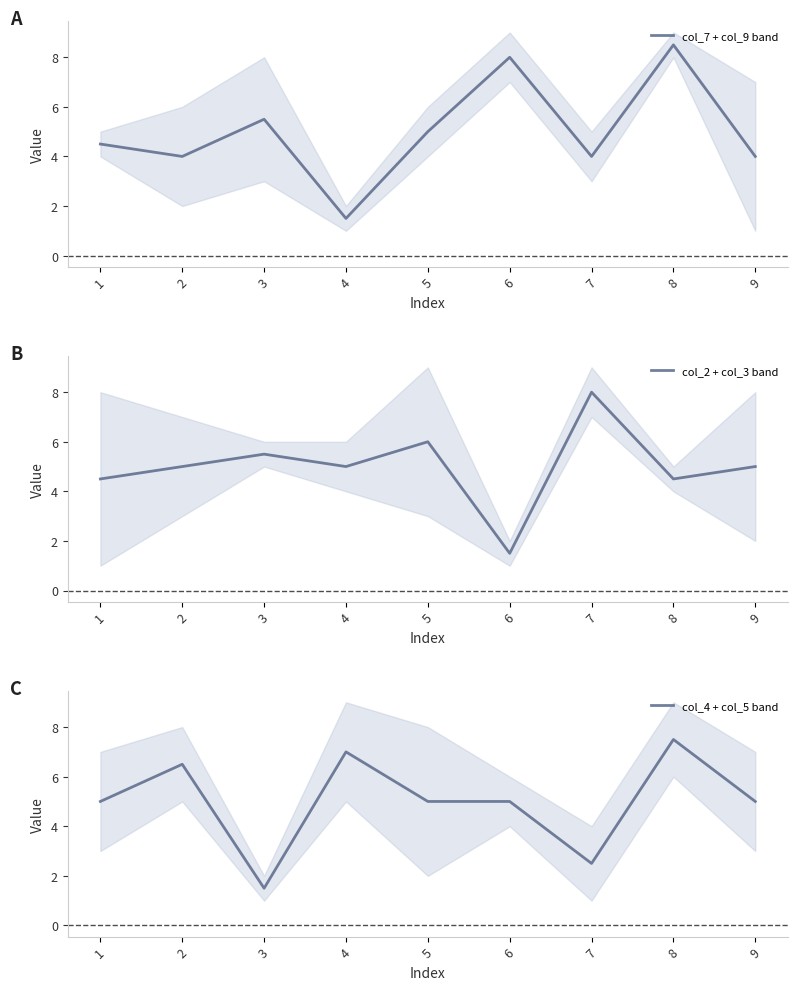

Does the chart have visible grid lines?

No